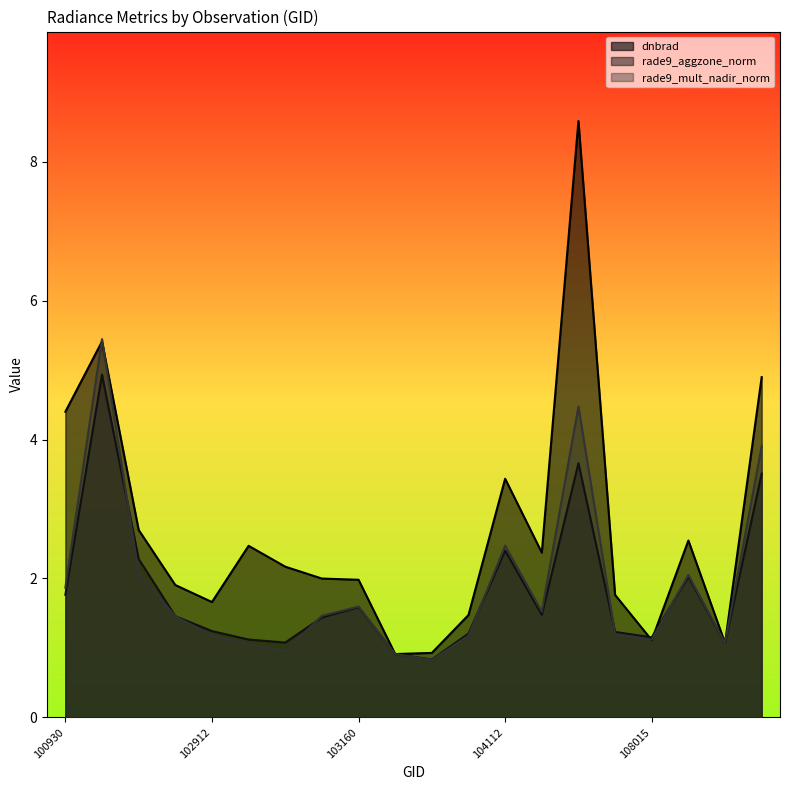

Between 102551 and 104112, which is larger?

102551